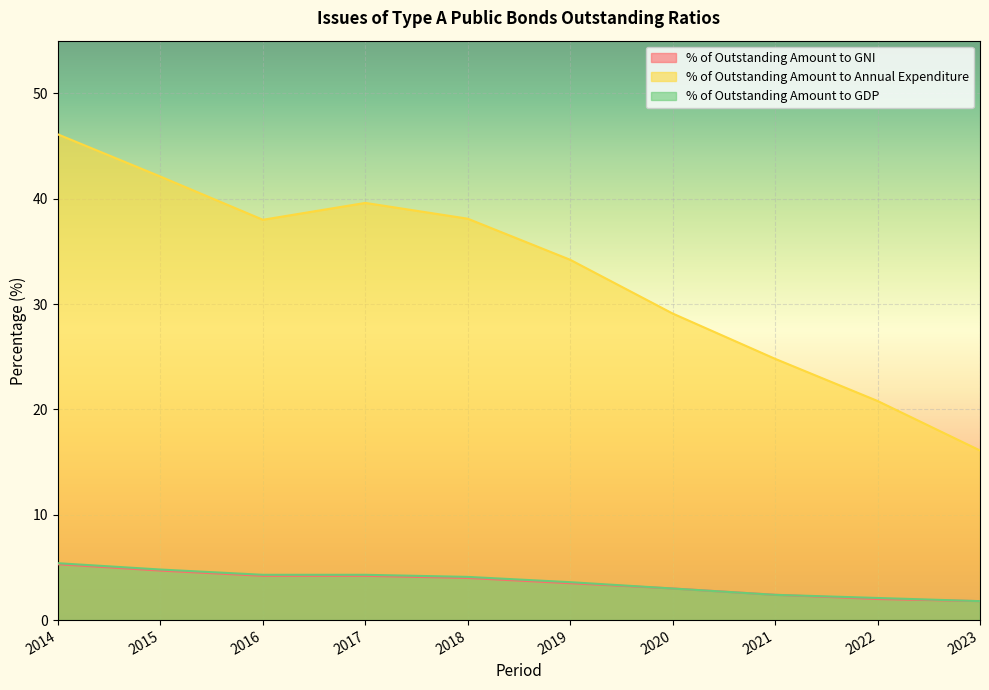

True or false: % of Outstanding Amount to GNI has a value of 2.0 at 2022.

True